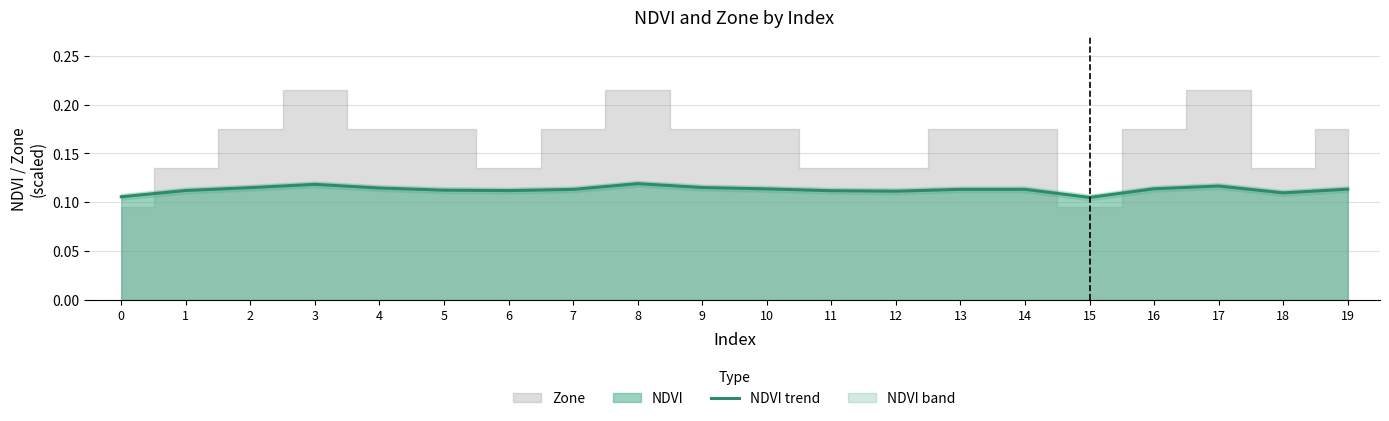

True or false: there are more than 1 points higher than both neighbors.

True